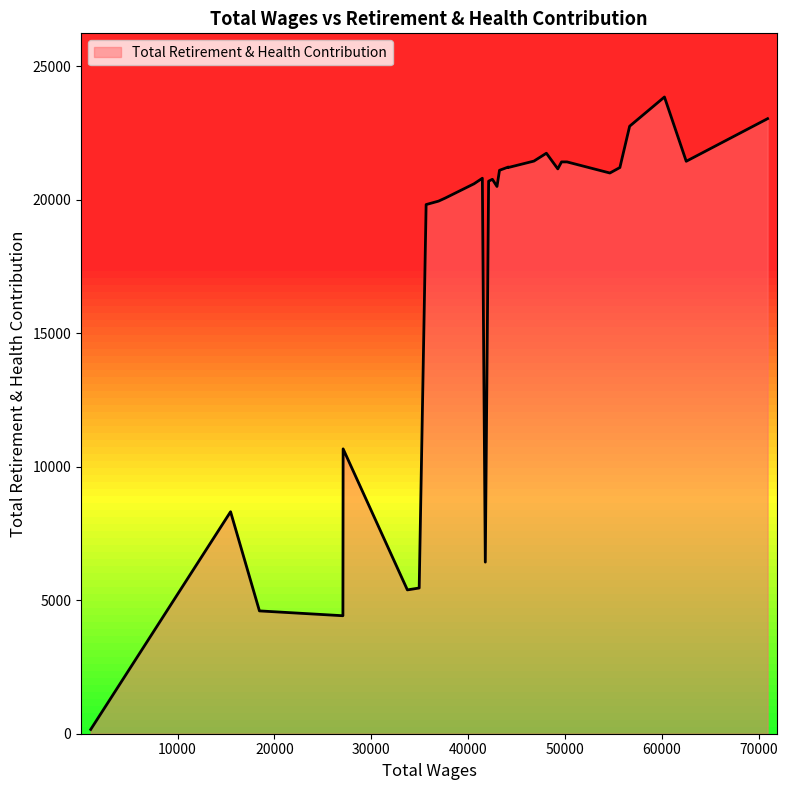

What is the greatest value displayed?

23857